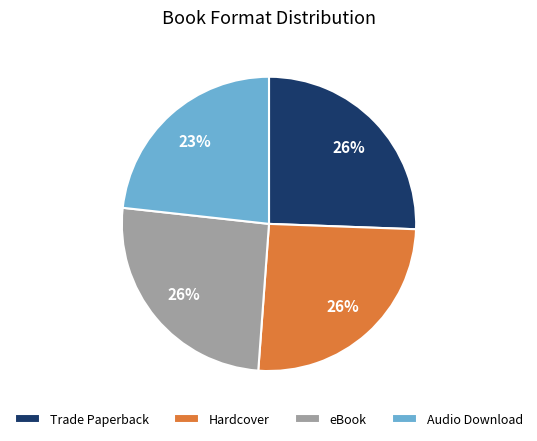

True or false: Hardcover accounts for 26% of the total.

True